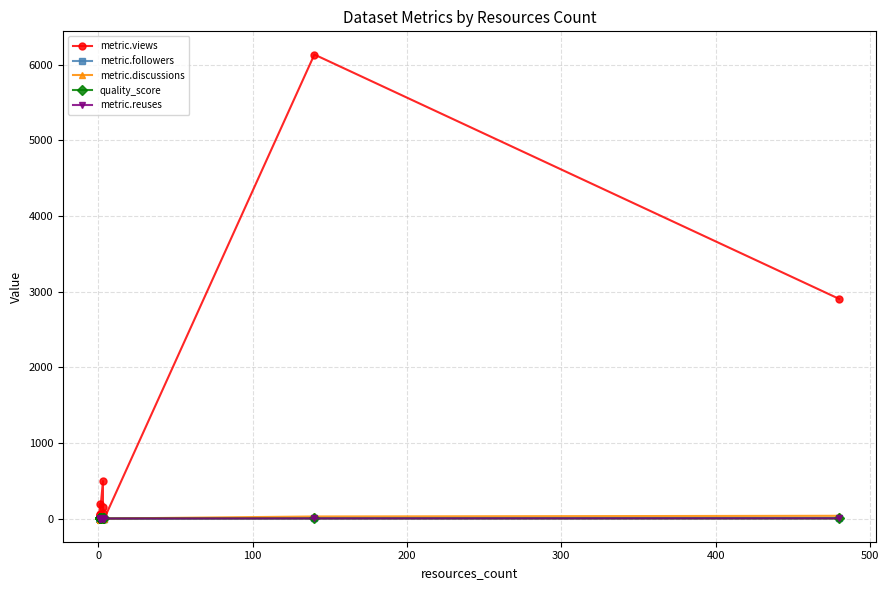

Which series has the largest range (max minus min)?

metric.views